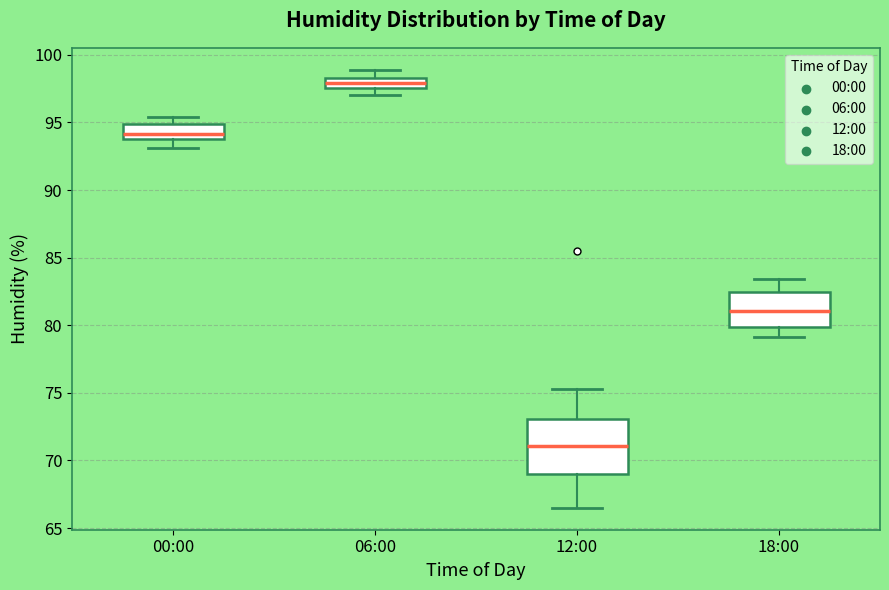

Reading left to right, read every box against the y-axis: the position of its median line, the range the box covers, and the ends of its whiskers. The values are not printed on the chart, so give them approximately, as read against the axis.

00:00: median 94.0 (just above the box's lower edge), box 94.0 to 95.0, whiskers 93.0 to 95.5
06:00: median 98.0, box 97.5 to 98.5, whiskers 97.0 to 99.0
12:00: median 71.0, box 69.0 to 73.0, whiskers 66.5 to 75.5
18:00: median 81.0, box 80.0 to 82.5, whiskers 79.0 to 83.5